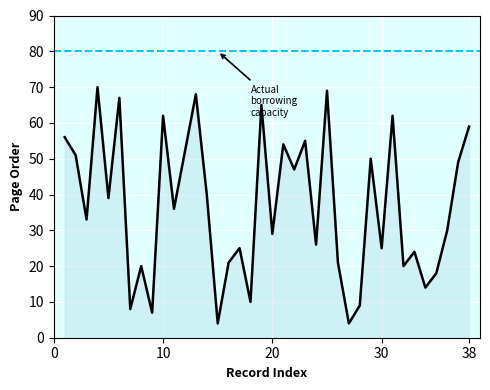

What is the greatest value displayed?

70